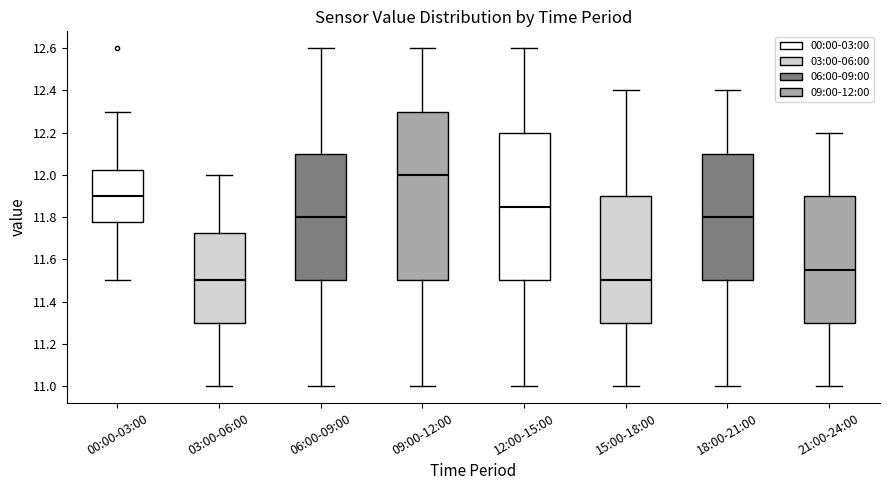

Comparing the boxes themselves (not the whiskers), which one is the tallest?

09:00-12:00